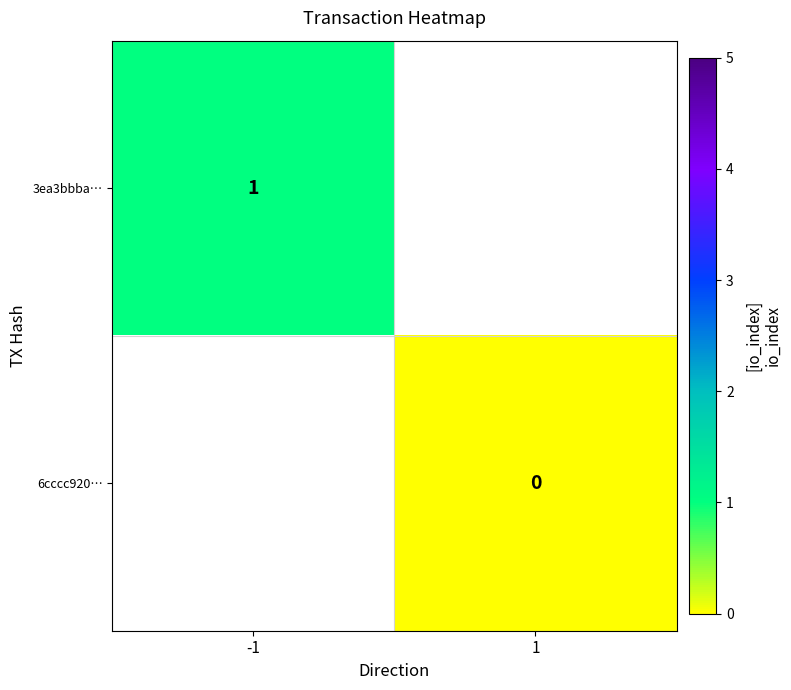

At how many categories does at least one series exceed 0?

1